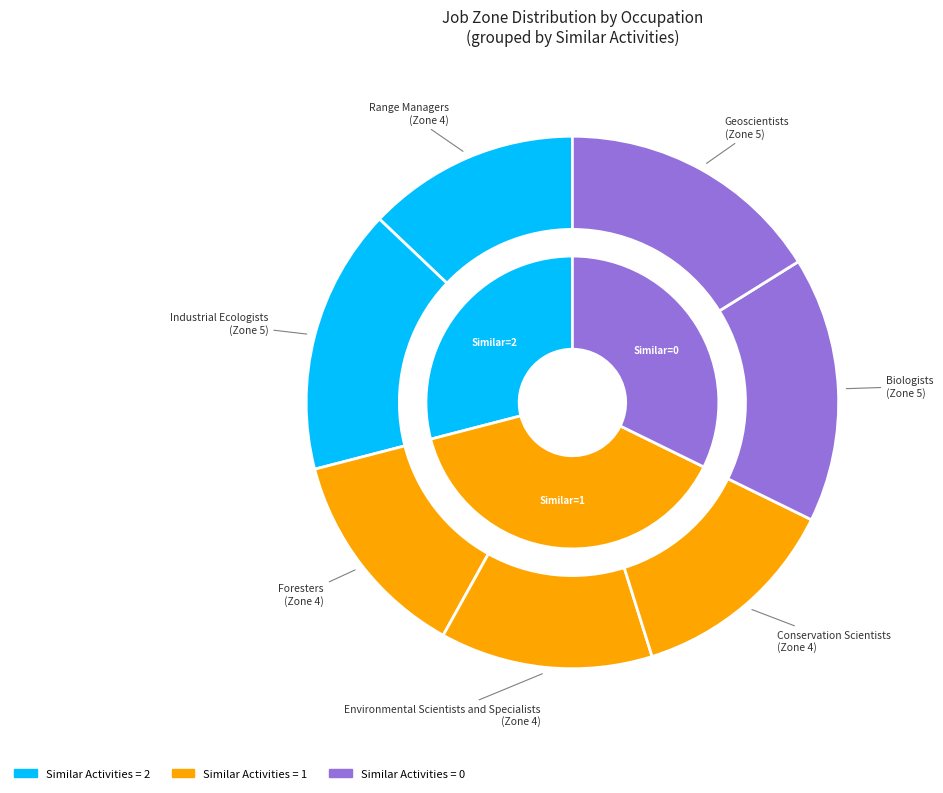

How many slices are in this pie chart?

7